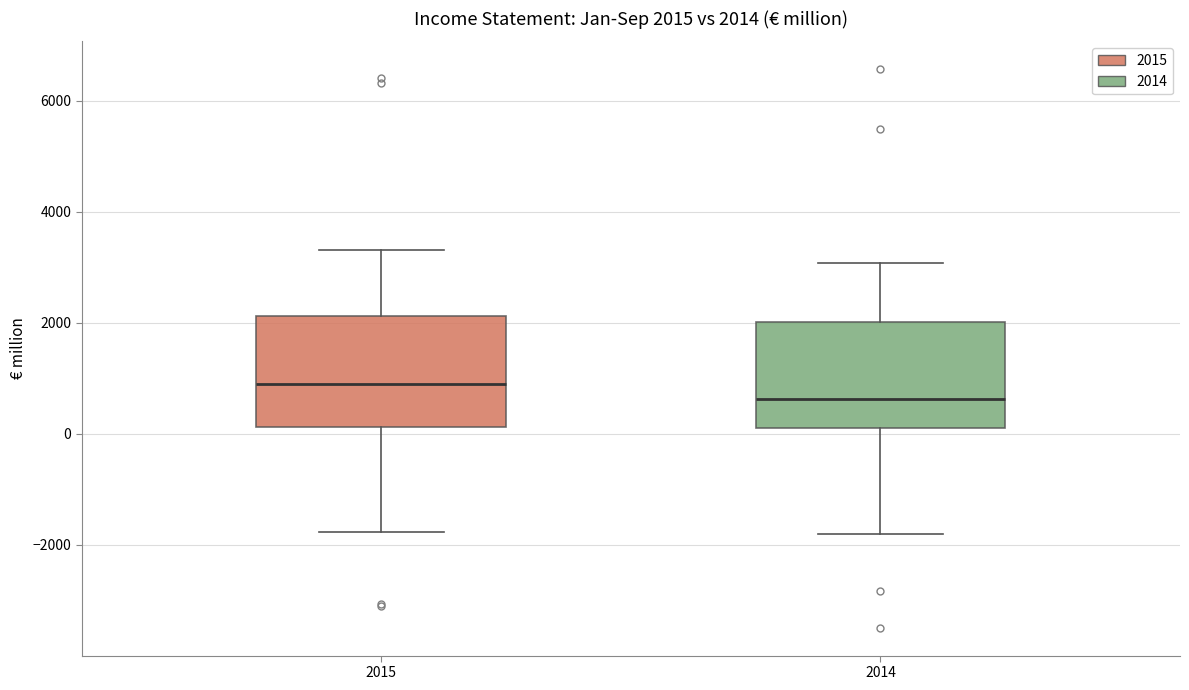

Which box's median line is the highest?

2015